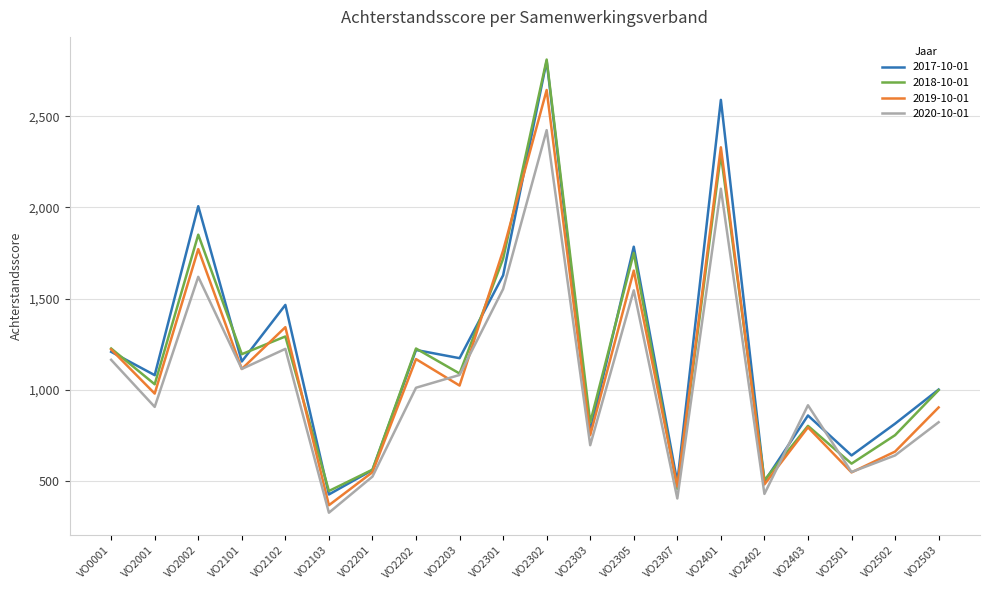

Is the value of 2019-10-01 at VO2201 greater than the value of 2018-10-01 at VO2401?

No